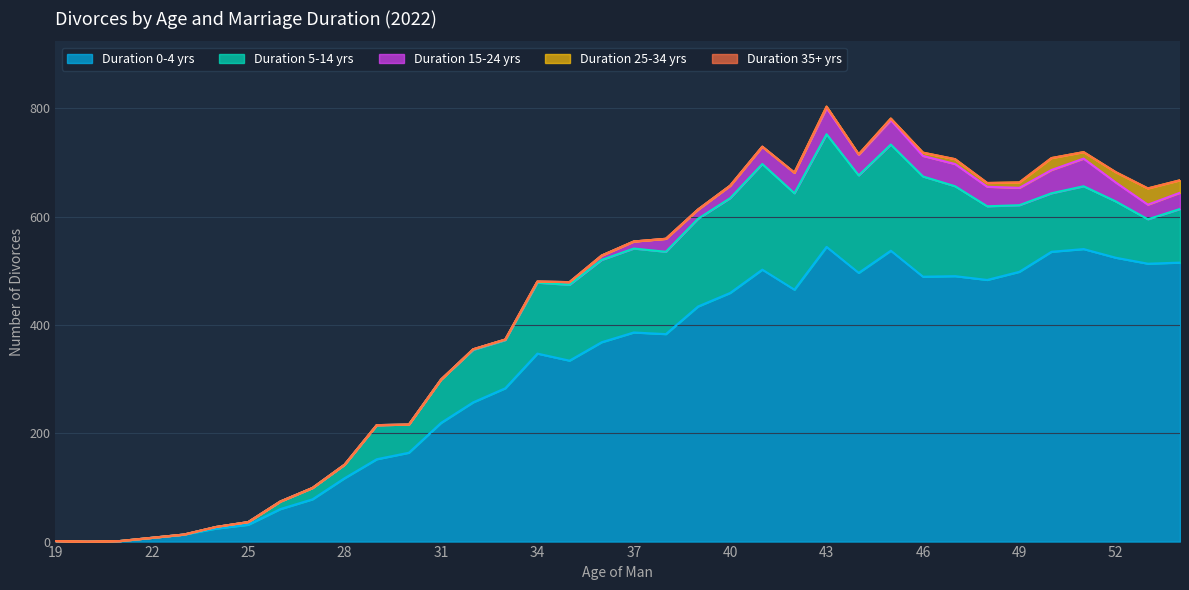

True or false: Duration 5-14 yrs and Duration 35+ yrs cross at least once.

False